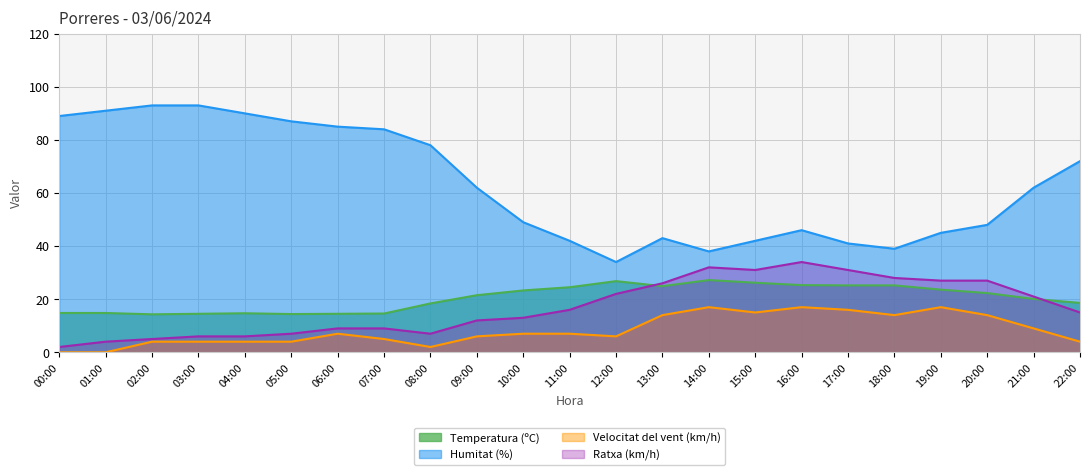

Where is Velocitat del vent (km/h) nearest to the value 8?

06:00